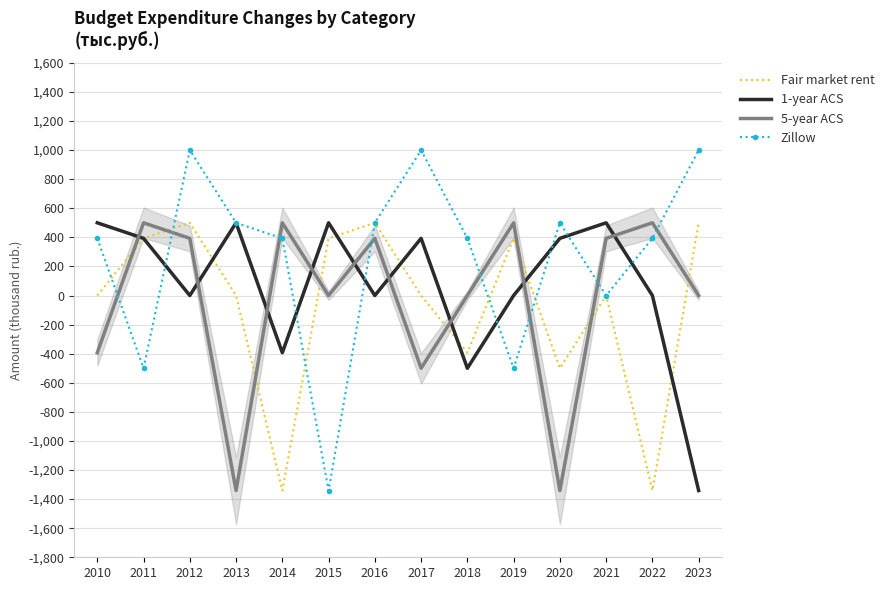

The value of 1-year ACS at 2017 is 161.6. True or false?

False